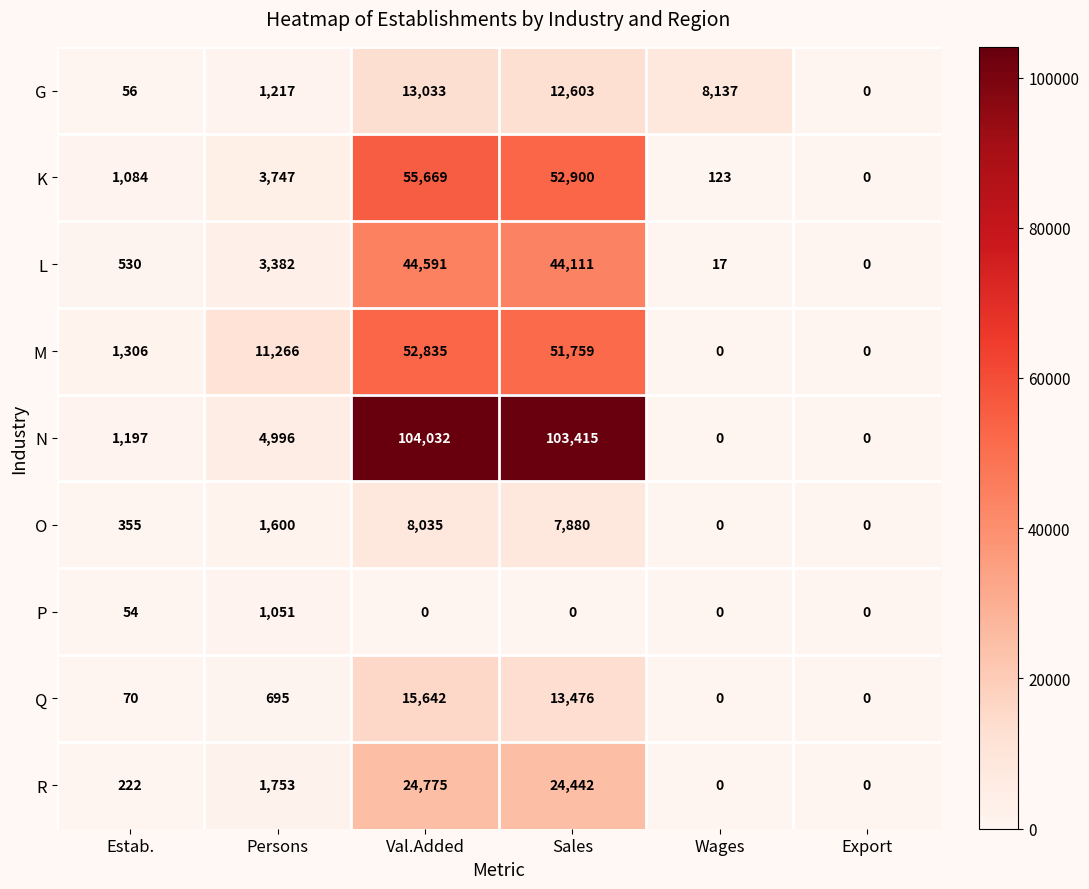

At which category is the sum across all series the highest?

Val.Added